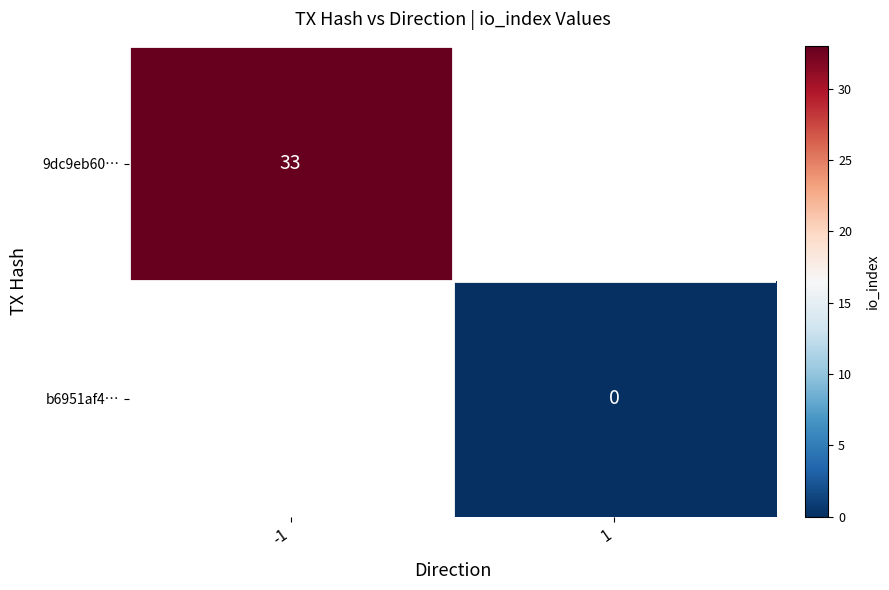

Which has a higher value, -1 or 1?

1